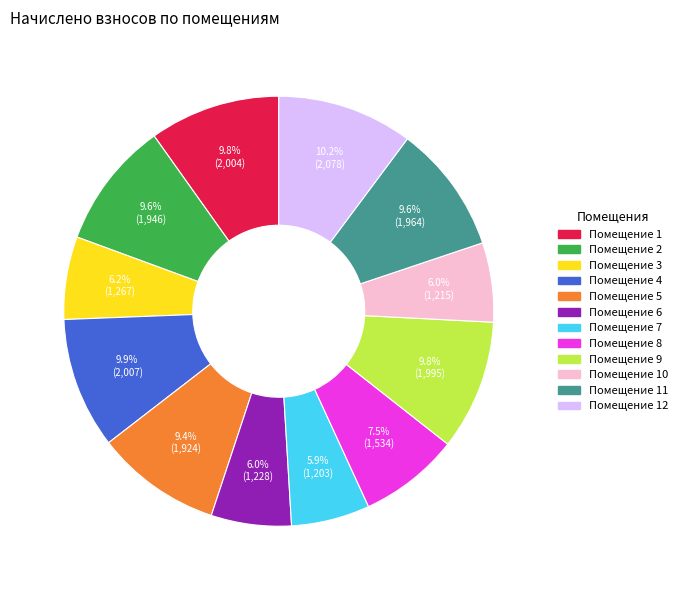

How many slices are in this pie chart?

12